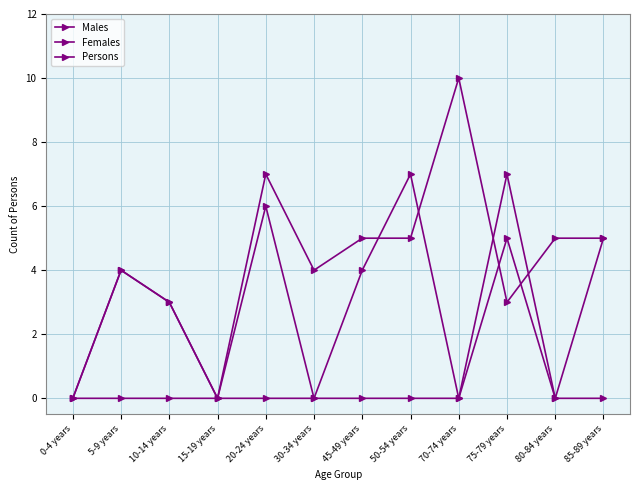

Where is Males nearest to the value 3?

10-14 years